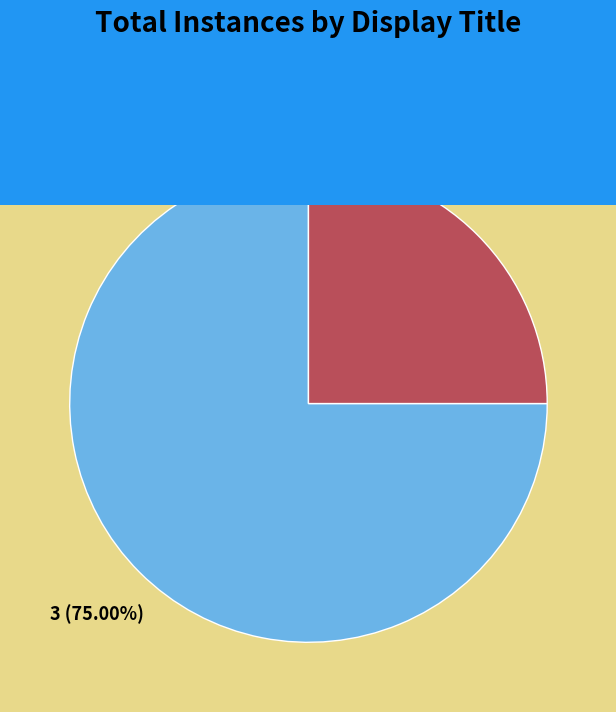

Which slice is the smallest?

Hallelujah